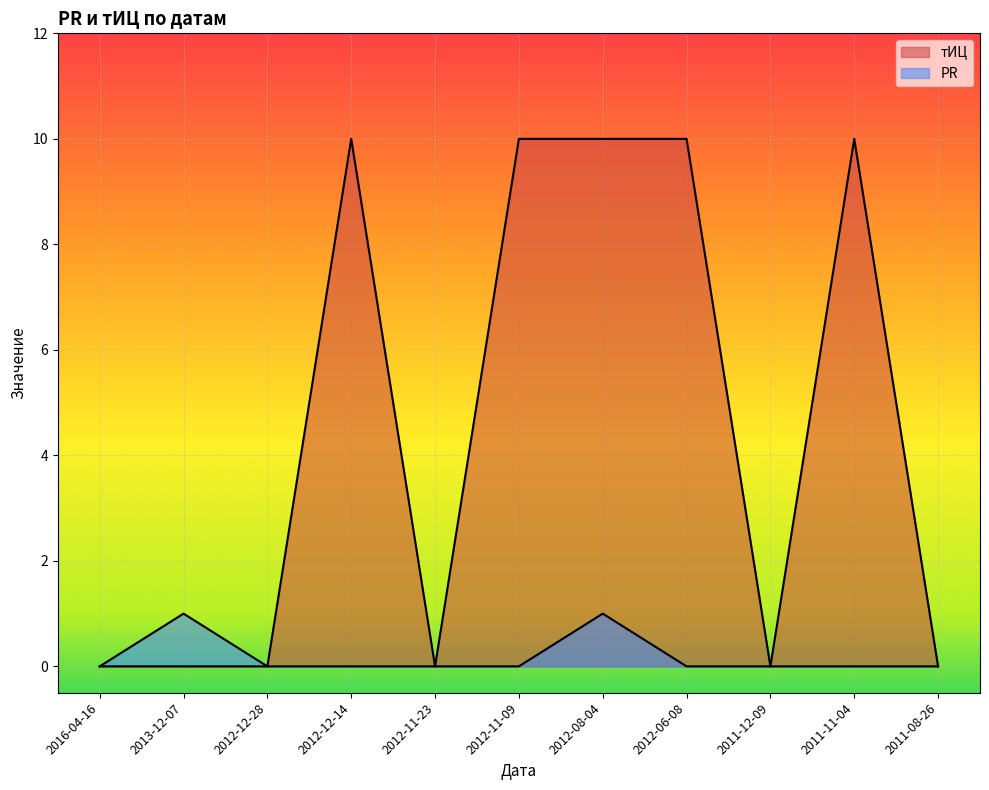

True or false: PR and тИЦ intersect in this chart.

False